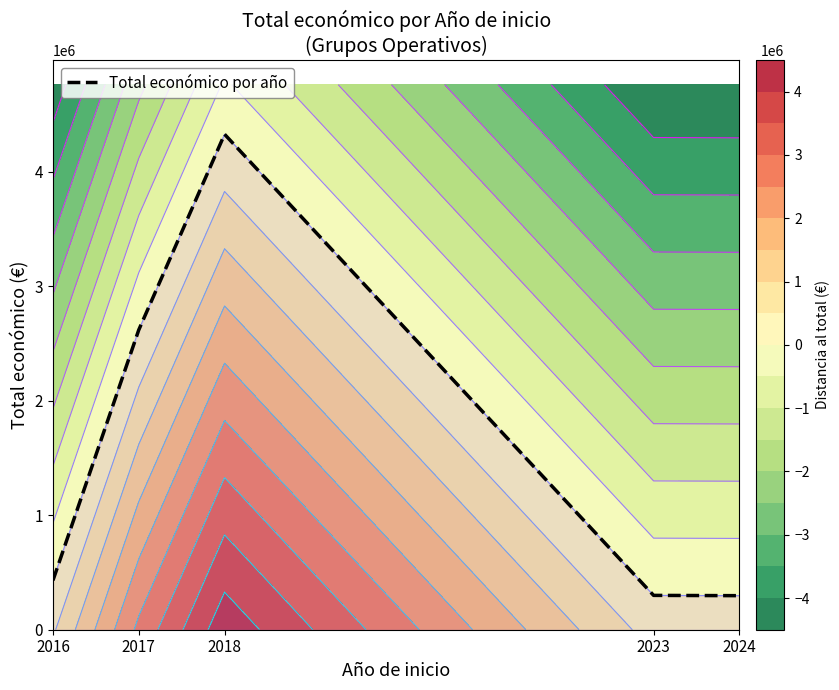

What is the change in value from 2017 to 2024?

-2321609